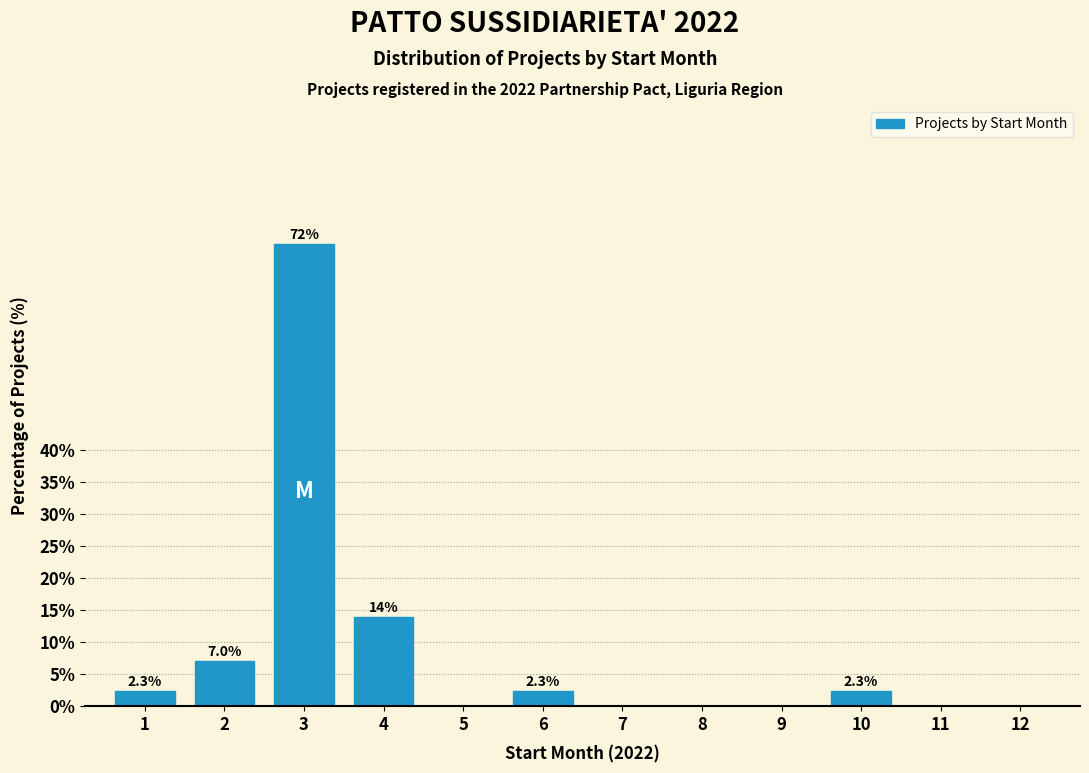

Reading left to right, list all the values displayed in this chart.

1=2.3	2=7.0	3=72.1	4=14.0	5=0.0	6=2.3	7=0.0	8=0.0	9=0.0	10=2.3	11=0.0	12=0.0